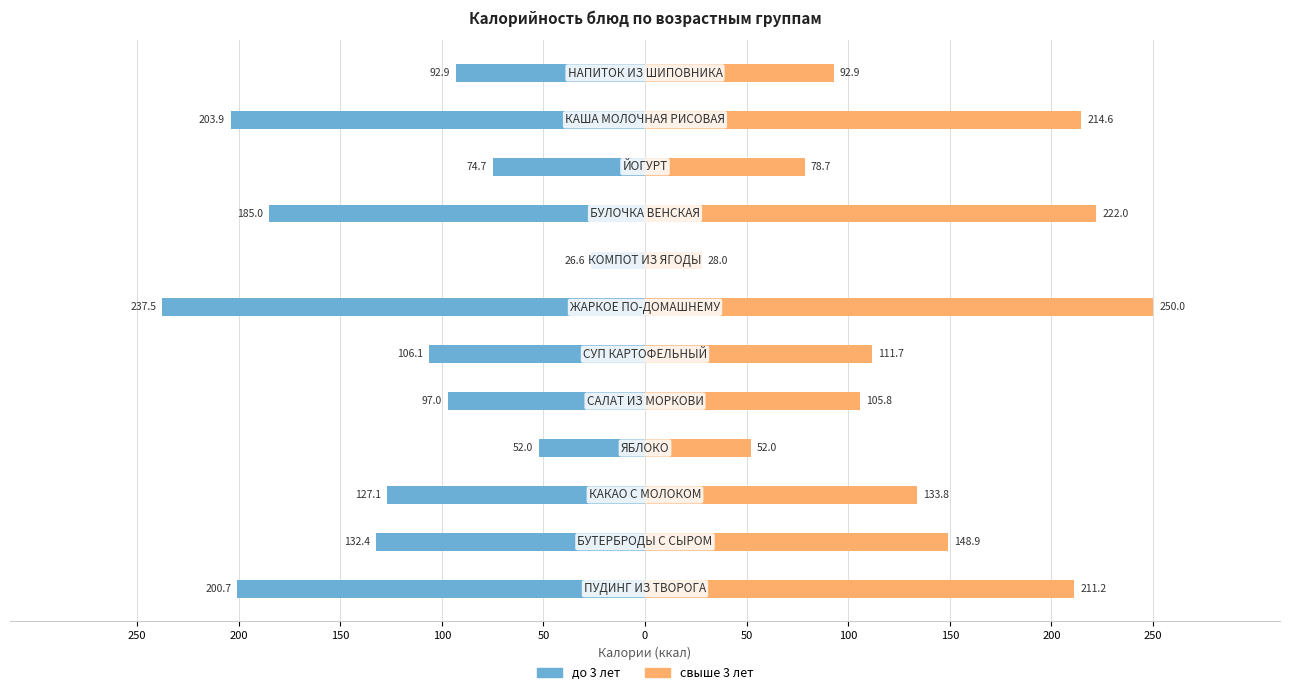

What is the sum of all свыше 3 лет values?

1649.7